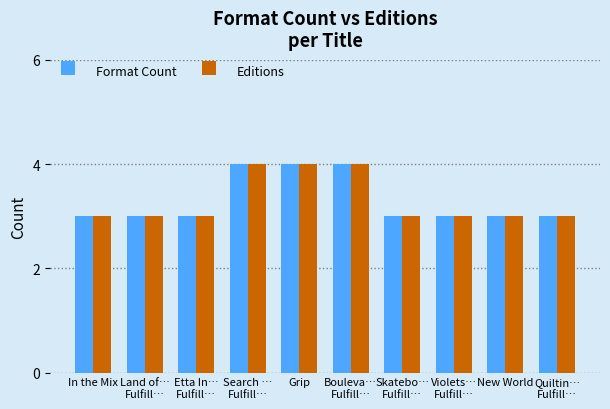

What is the difference between the second highest and second lowest values in the Editions series?

1